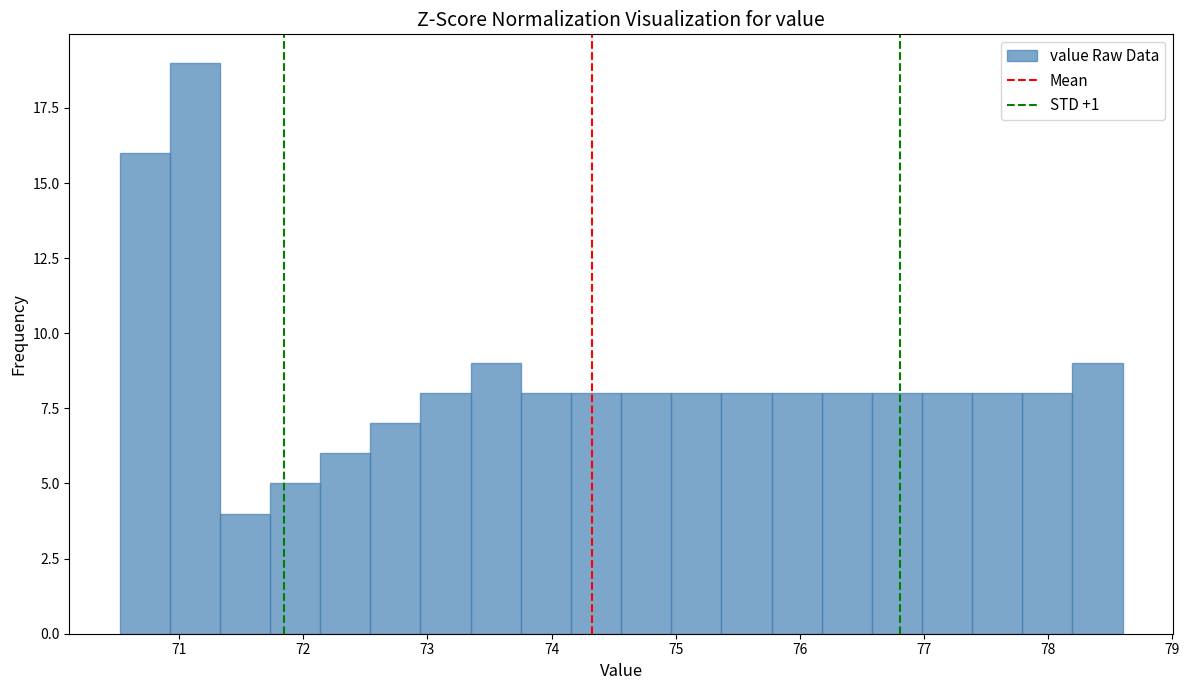

Reading left to right, list every bar in this chart as the range it spans on the x-axis followed by its height. Neither the bar edges nor the heights are printed on the chart, so give them approximately, as read against the axes.

70.5 to 70.9: 16
70.9 to 71.3: 19
71.3 to 71.7: 4
71.7 to 72.1: 5
72.1 to 72.5: 6
72.5 to 72.9: 7
72.9 to 73.3: 8
73.3 to 73.8: 9
73.8 to 74.2: 8
74.2 to 74.6: 8
74.6 to 75.0: 8
75.0 to 75.4: 8
75.4 to 75.8: 8
75.8 to 76.2: 8
76.2 to 76.6: 8
76.6 to 77.0: 8
77.0 to 77.4: 8
77.4 to 77.8: 8
77.8 to 78.2: 8
78.2 to 78.6: 9